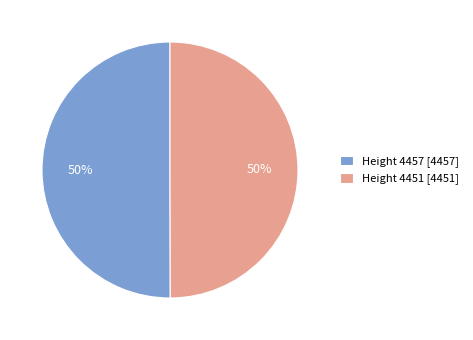

How many segments does this pie chart have?

2